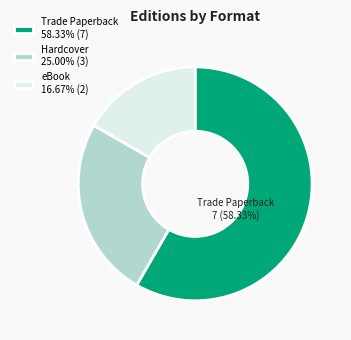

What is the ratio of the value at Hardcover 25.00% (3) to the value at eBook 16.67% (2)?

1.5